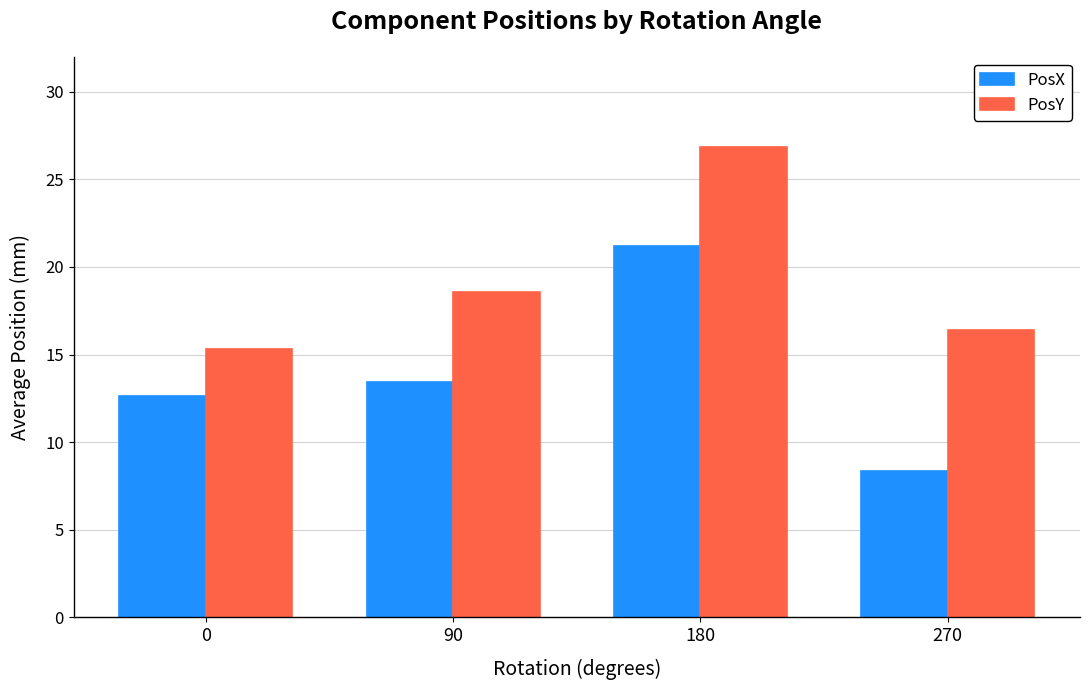

What value does the PosX series have at 180?

21.2